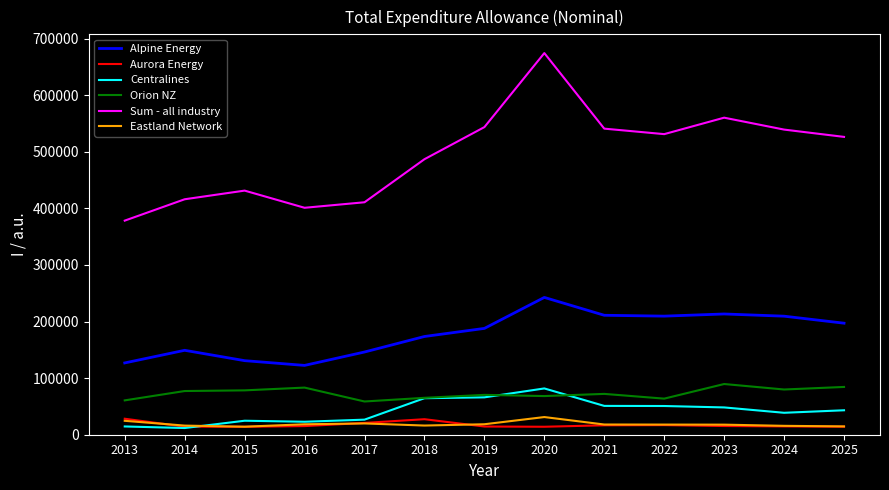

True or false: Centralines and Alpine Energy intersect in this chart.

False